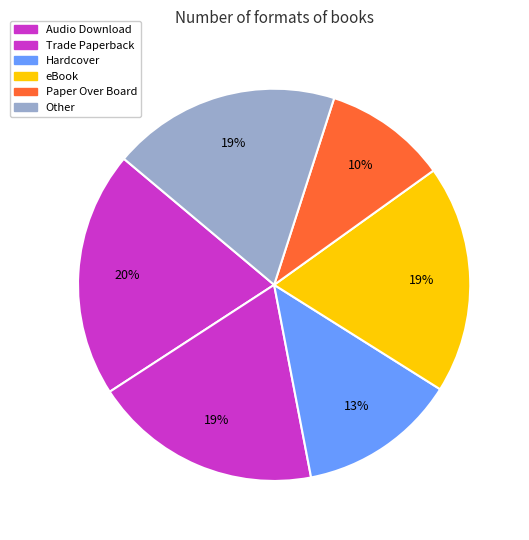

To the nearest percent, what is the combined percentage of Other and Paper Over Board?

29%